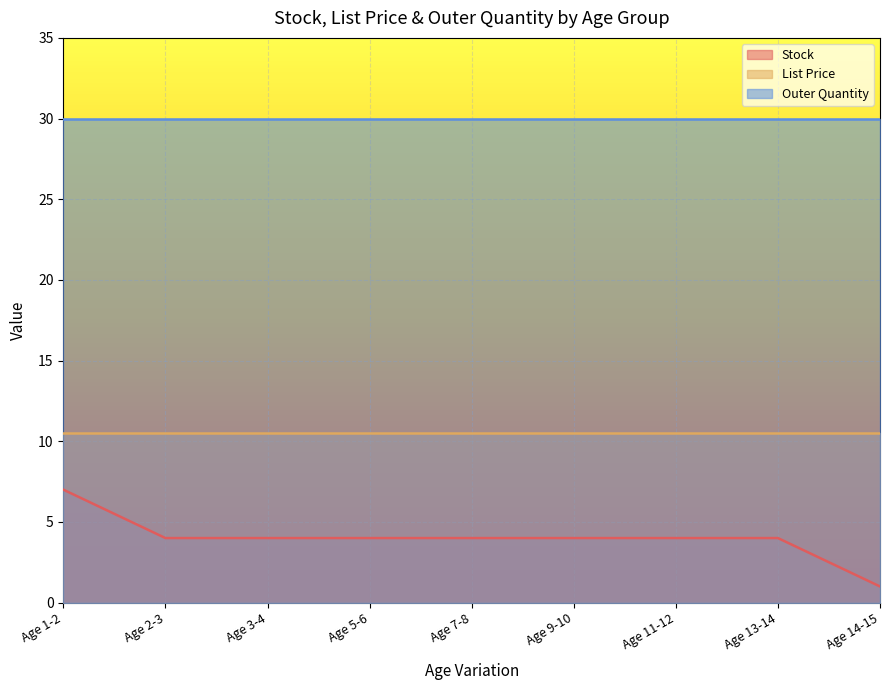

True or false: List Price has more than 1 interior local peaks.

False